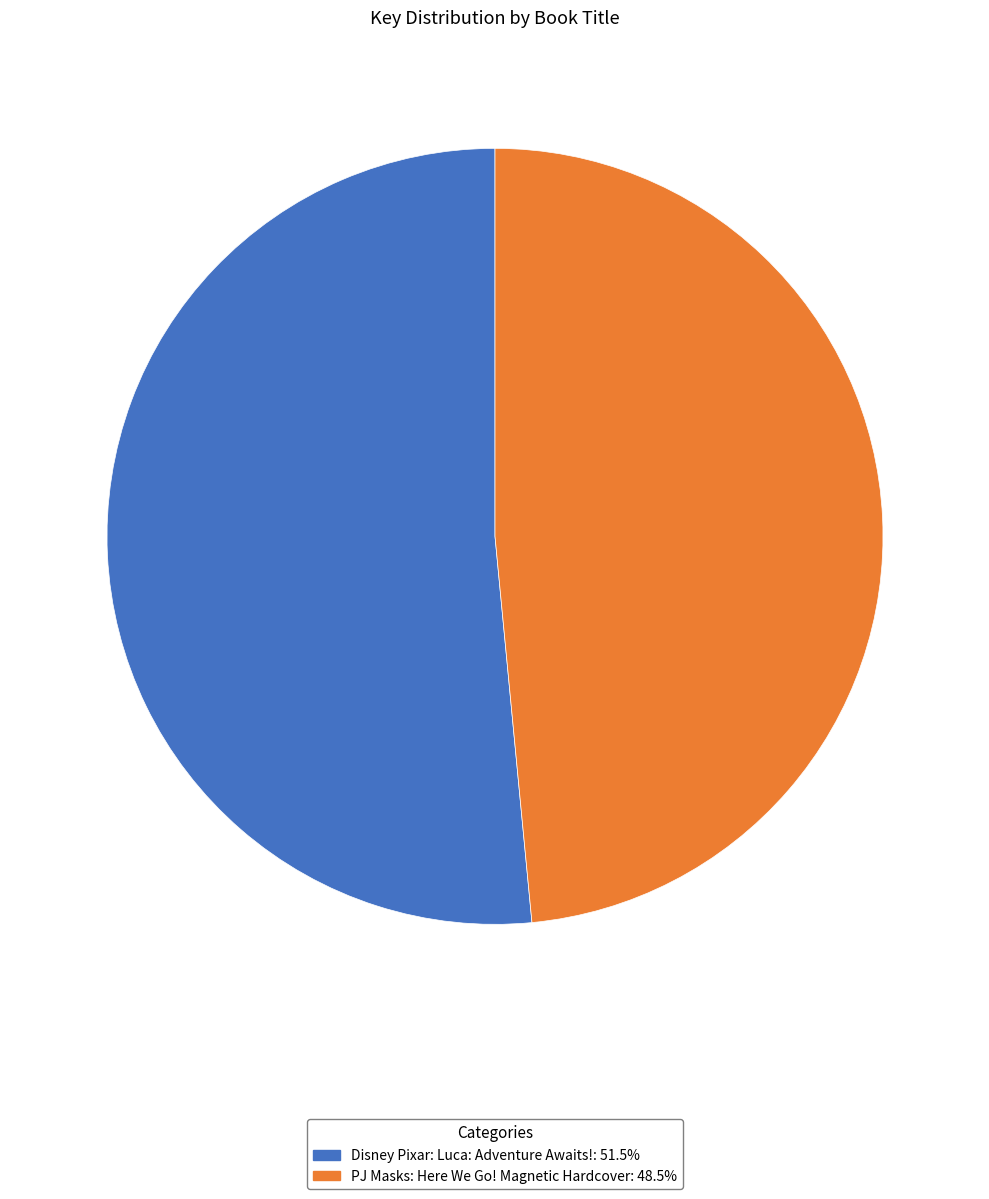

Count the number of slices in the pie.

2